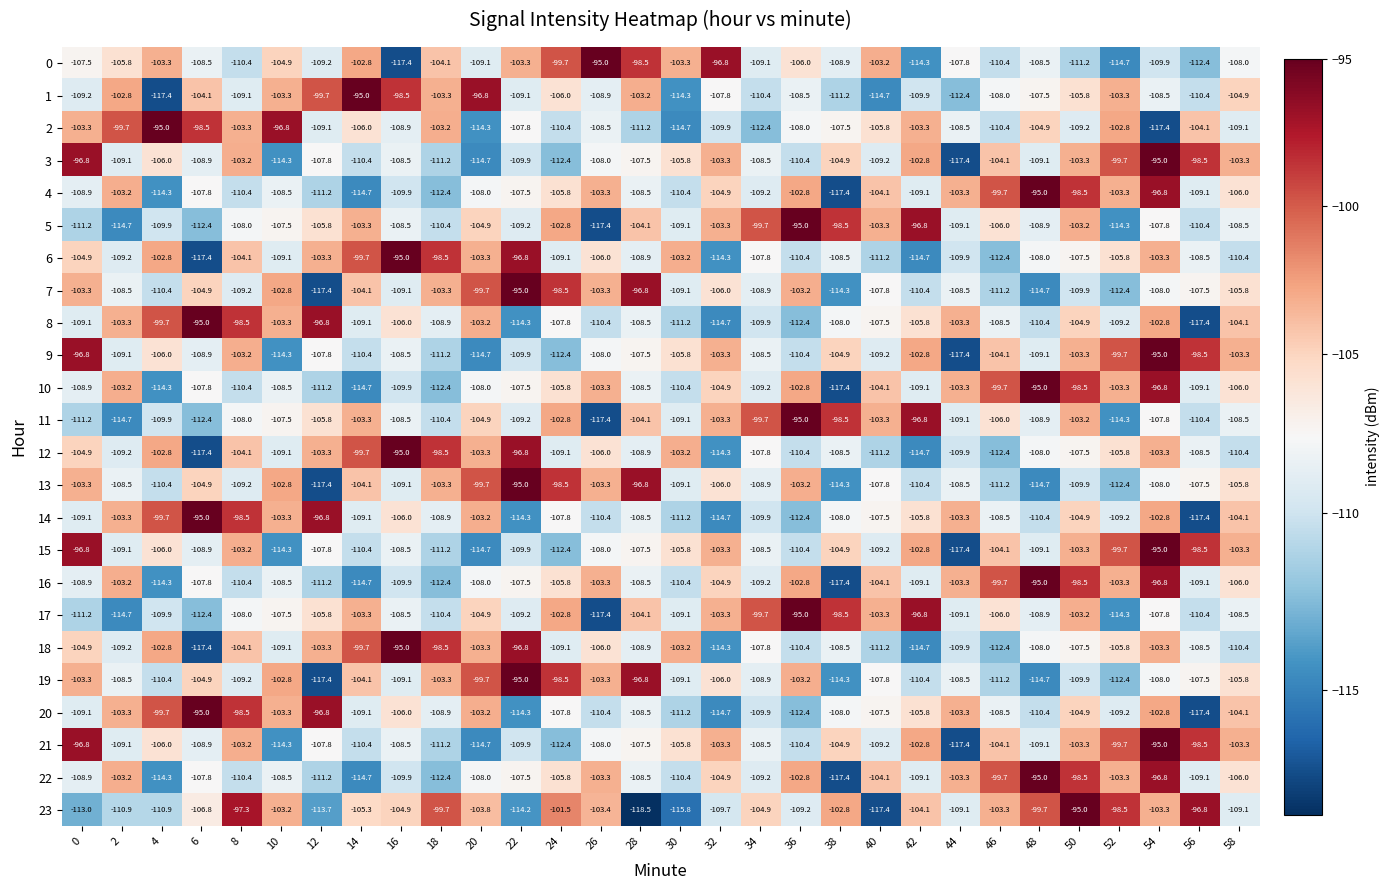

What is the approximate value of 11 at 18?

-110.4